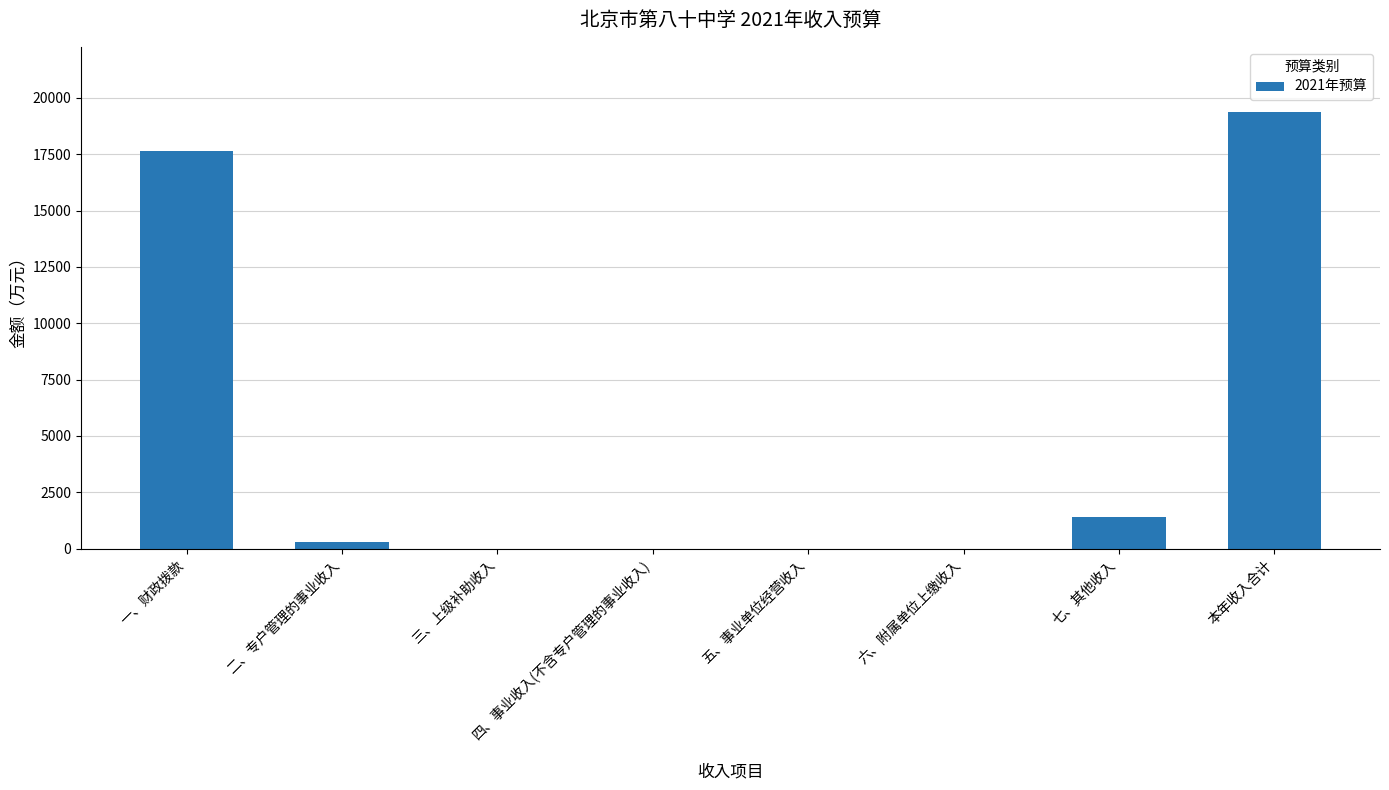

What is the sum of all values?

38730.3